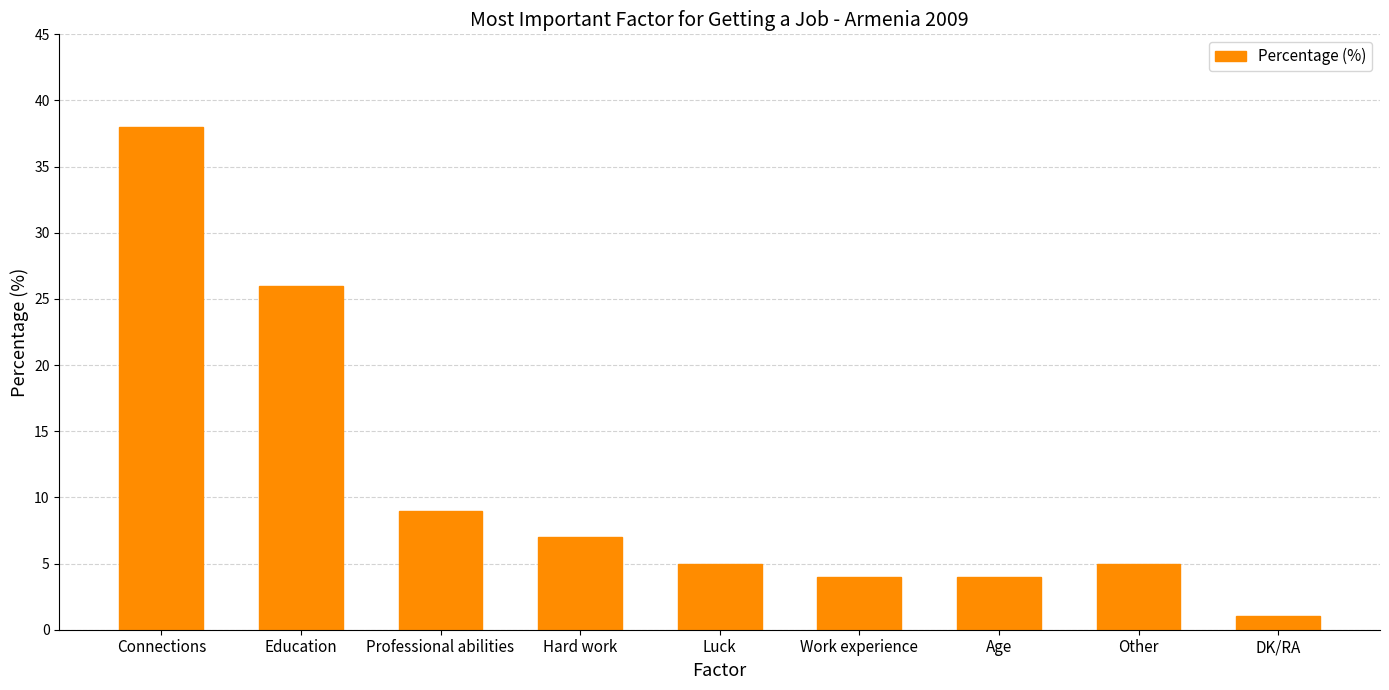

Reading left to right, transcribe all the data shown in this chart.

38	26	9	7	5	4	4	5	1